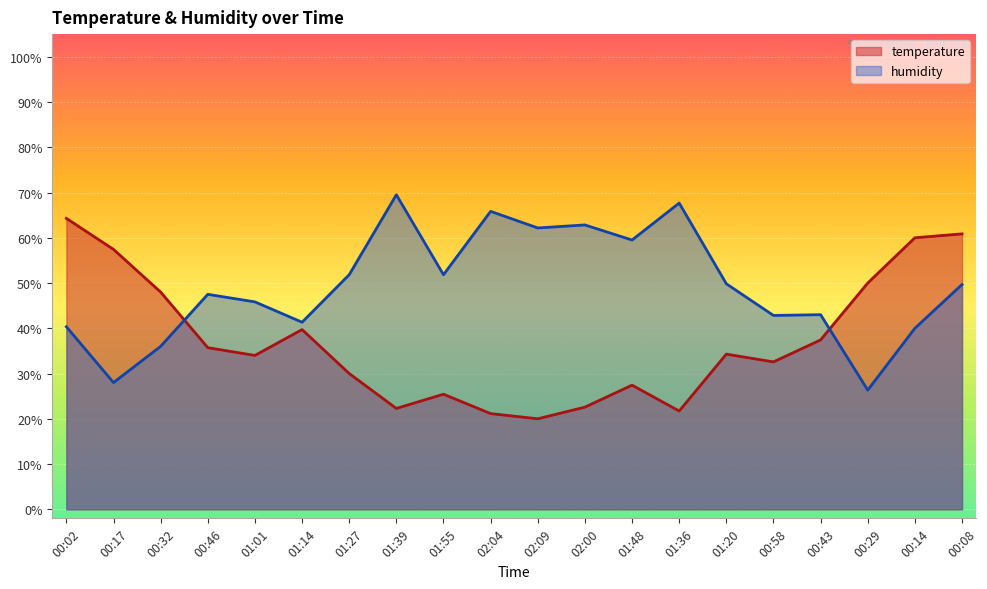

What position from the left is 01:27?

7